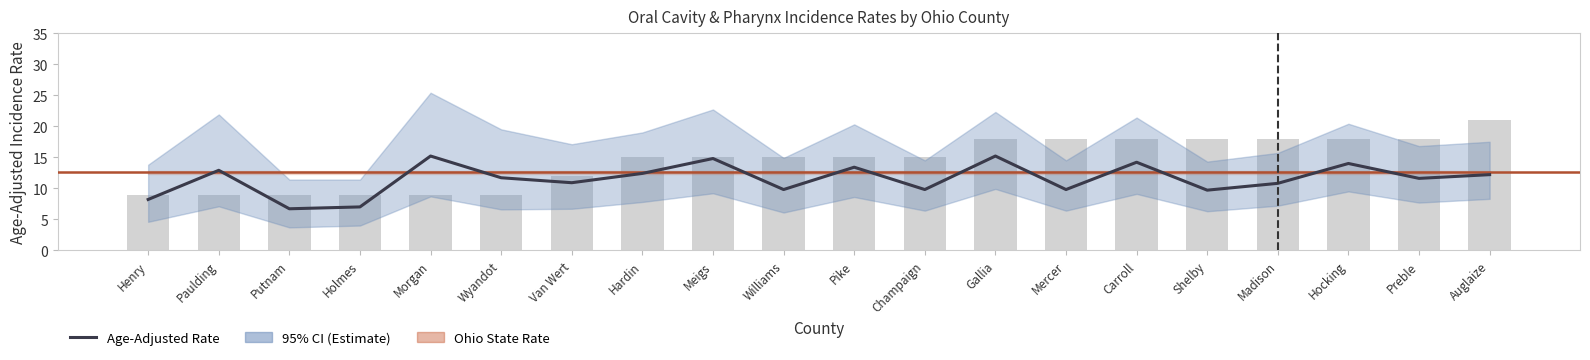

Where is Age-Adjusted Rate nearest to the value 10?

Williams